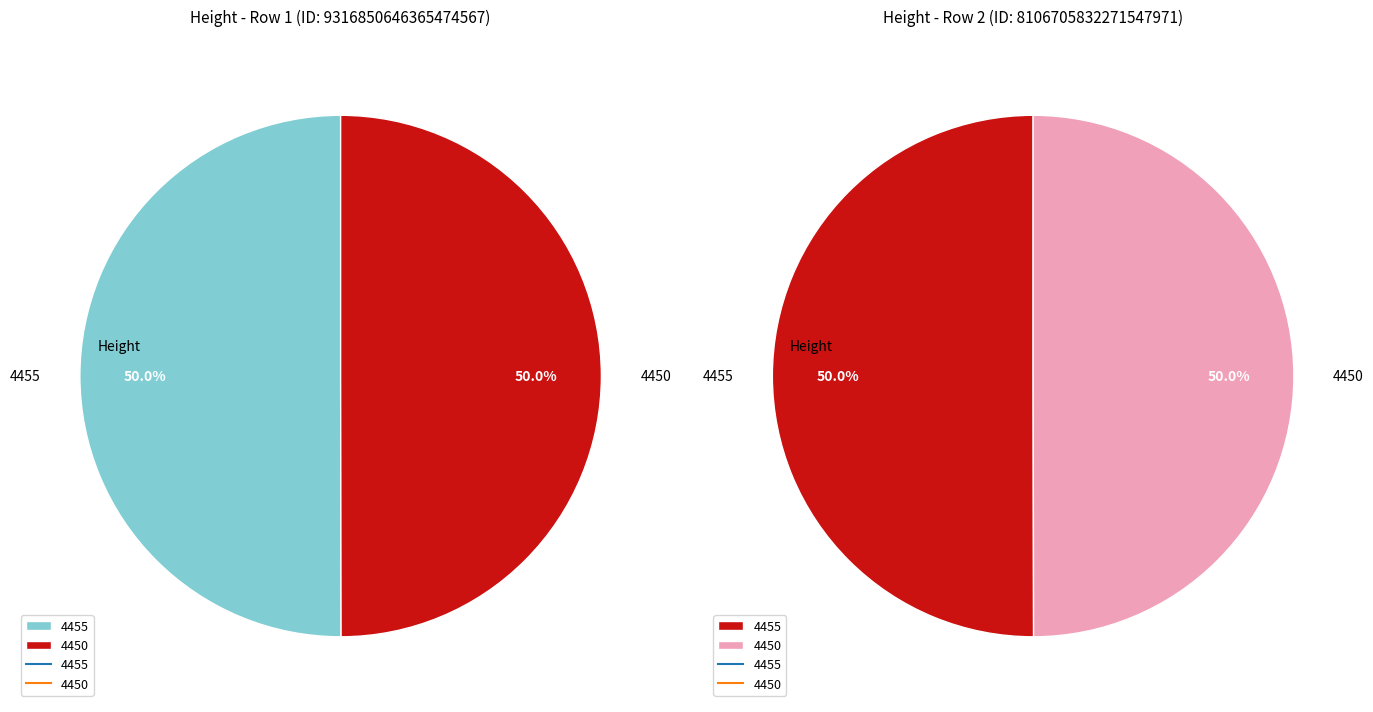

What percentage is the 4450 slice, to the nearest percent?

50%